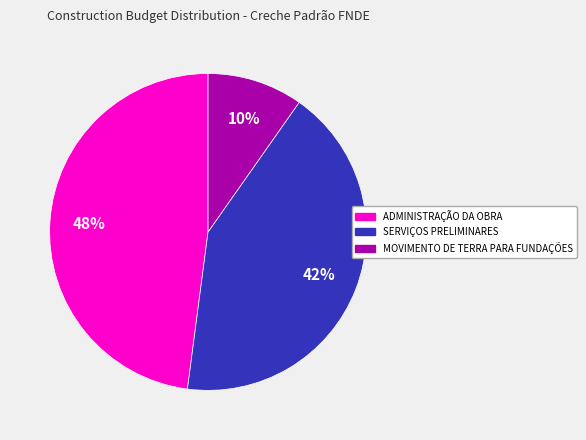

Rank the categories by value from highest to lowest.

ADMINISTRAÇÃO DA OBRA, SERVIÇOS PRELIMINARES, MOVIMENTO DE TERRA PARA FUNDAÇÕES